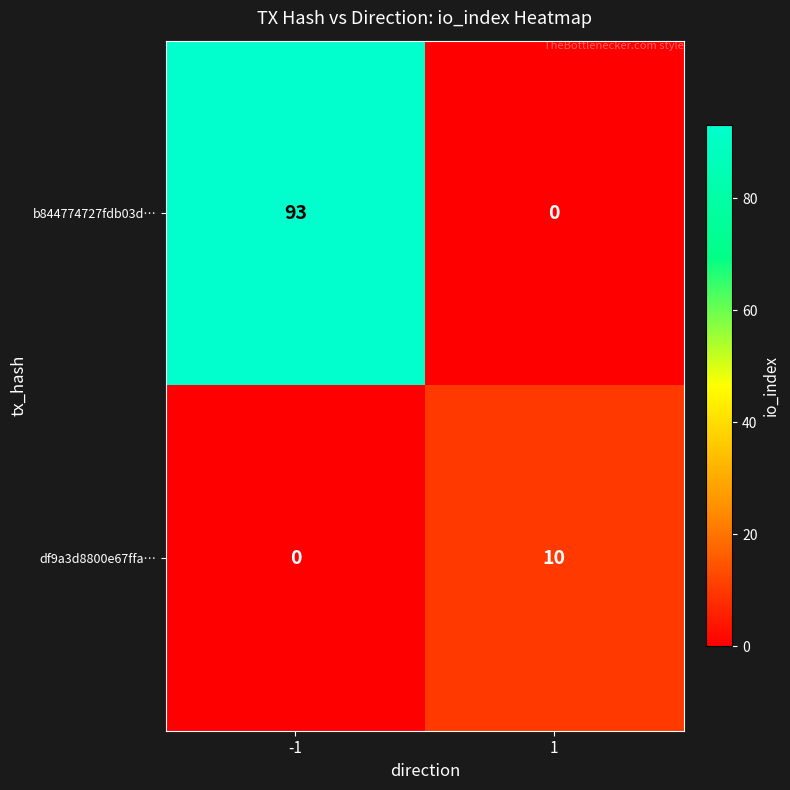

How many data points in df9a3d8800e67ffa… are less than 10?

1